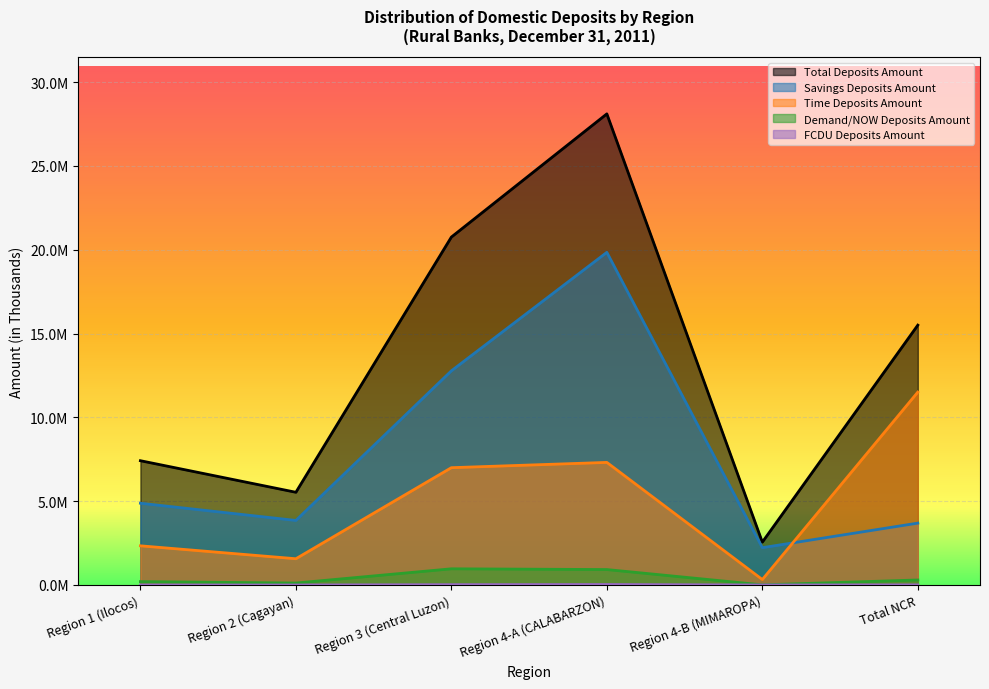

What is the difference between the highest and lowest values at Region 4-B (MIMAROPA)?

2555516.0